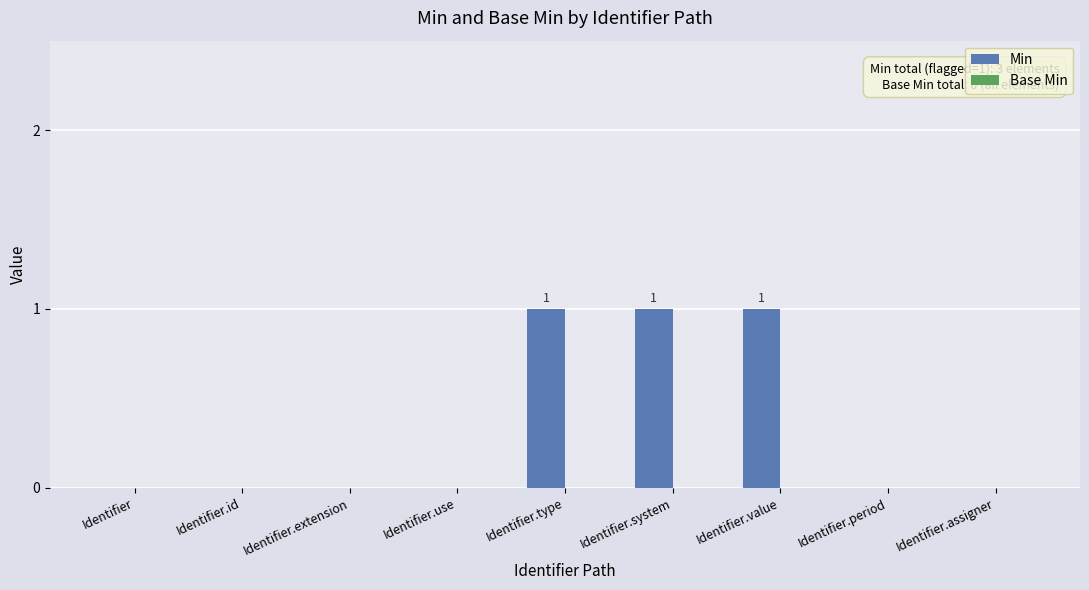

What is the change in value from Identifier.extension to Identifier.type?

+1